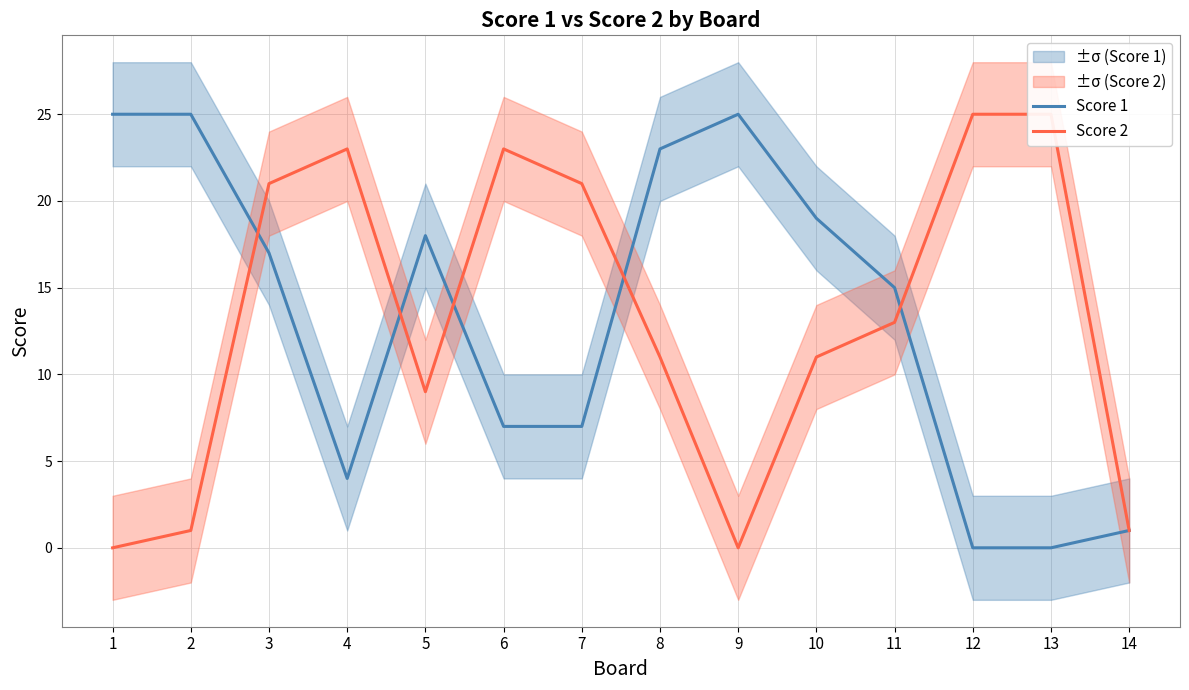

What is the sum of the Score 2 values at 7 and 3?

42